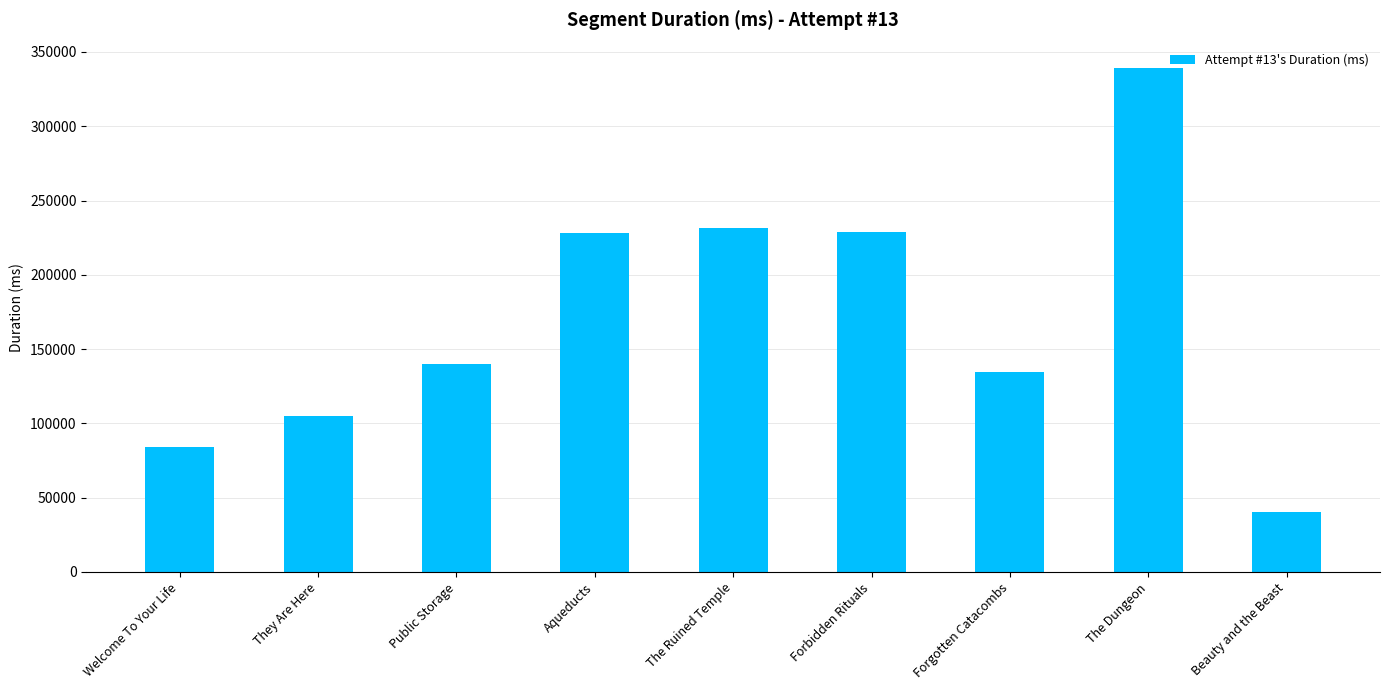

What is the difference between the maximum and second lowest values?

255153